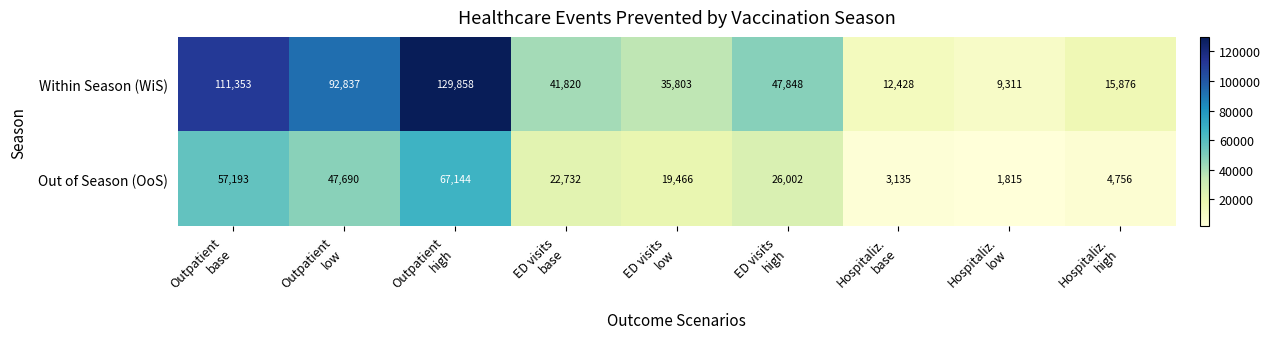

Reading left to right, extract all data points from this chart.

Within Season (WiS): 111353	92837	129858	41820	35803	47848	12428	9311	15876
Out of Season (OoS): 57193	47690	67144	22732	19466	26002	3135	1815	4756